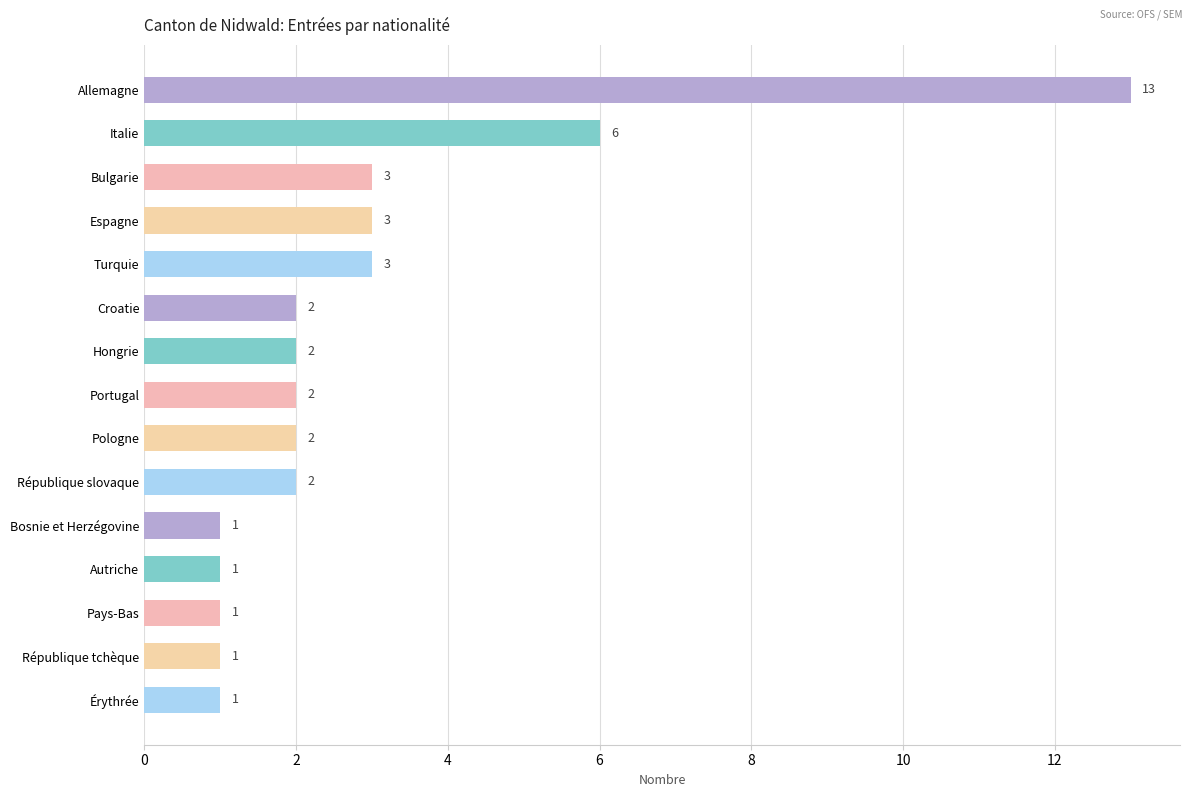

What is the average value?

3